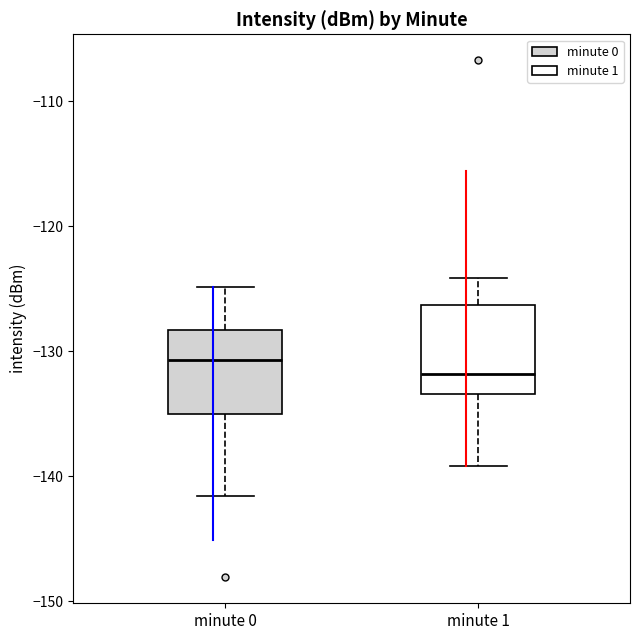

Reading left to right, transcribe this box plot: for each box, give where its median line is, the range the box spans, and where its two whiskers end, as read against the y-axis. The values are not printed on the chart, so give them approximately, as read against the axis.

minute 0: median -131, box -135 to -128, whiskers -142 to -125
minute 1: median -132, box -133 to -126, whiskers -139 to -124